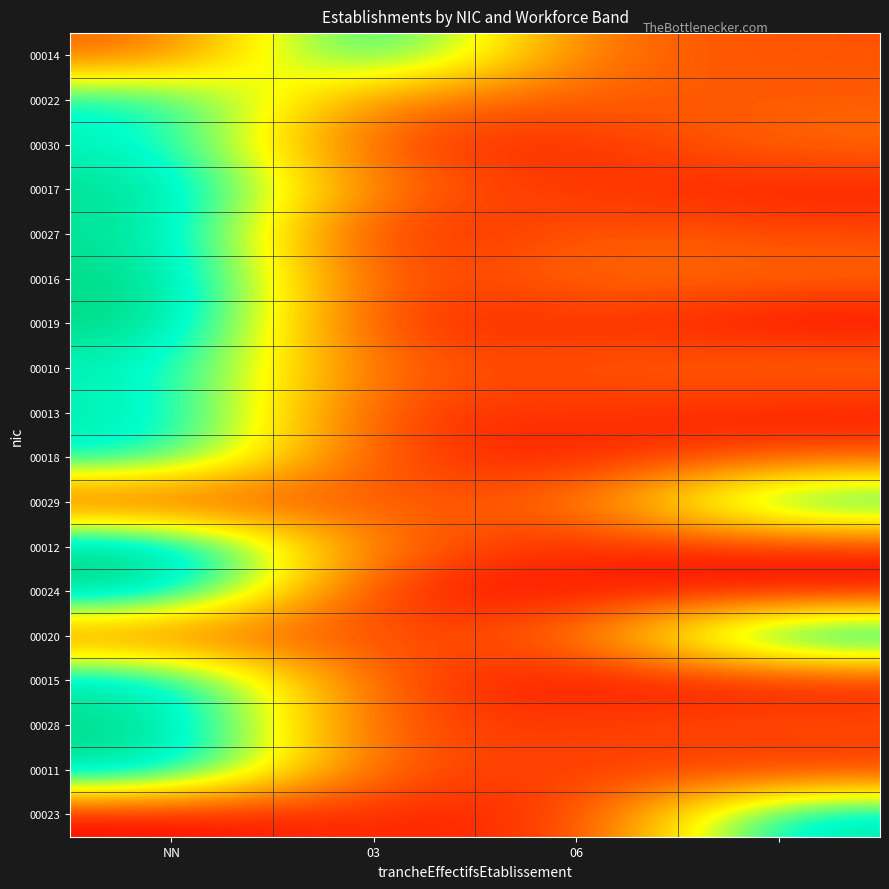

Which label corresponds to the smallest value in the chart?

3